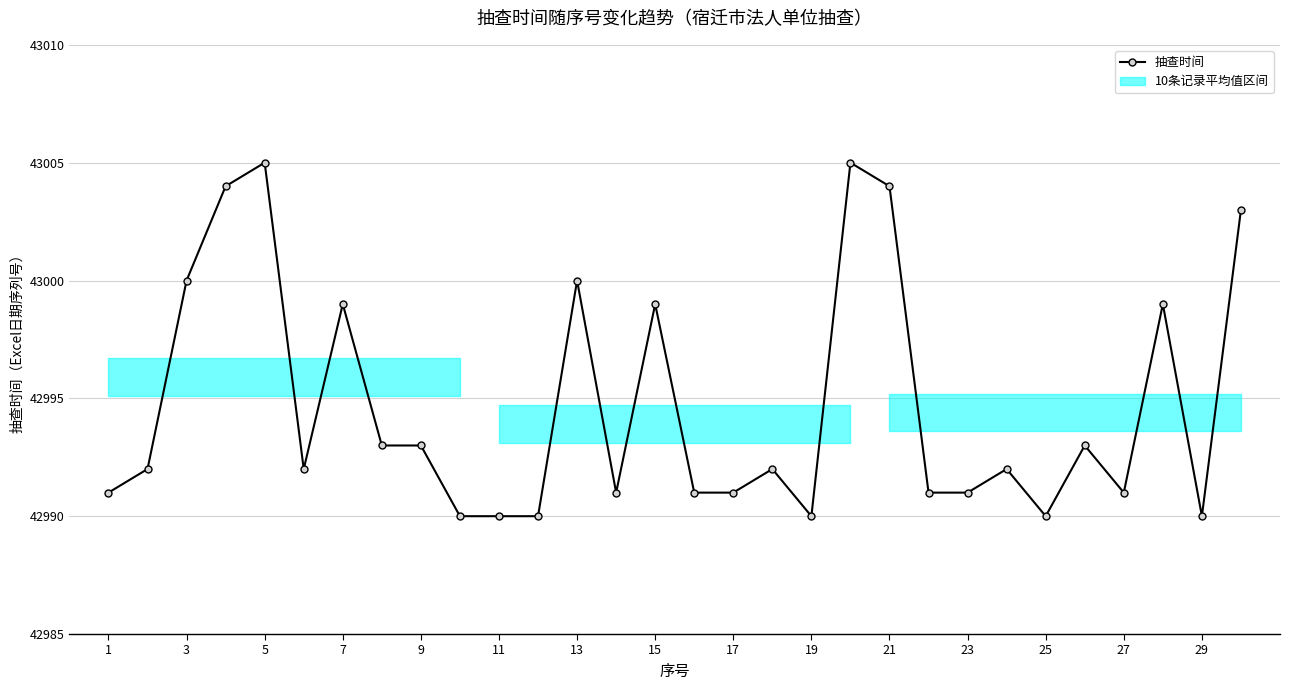

Count the number of data series in this chart.

1